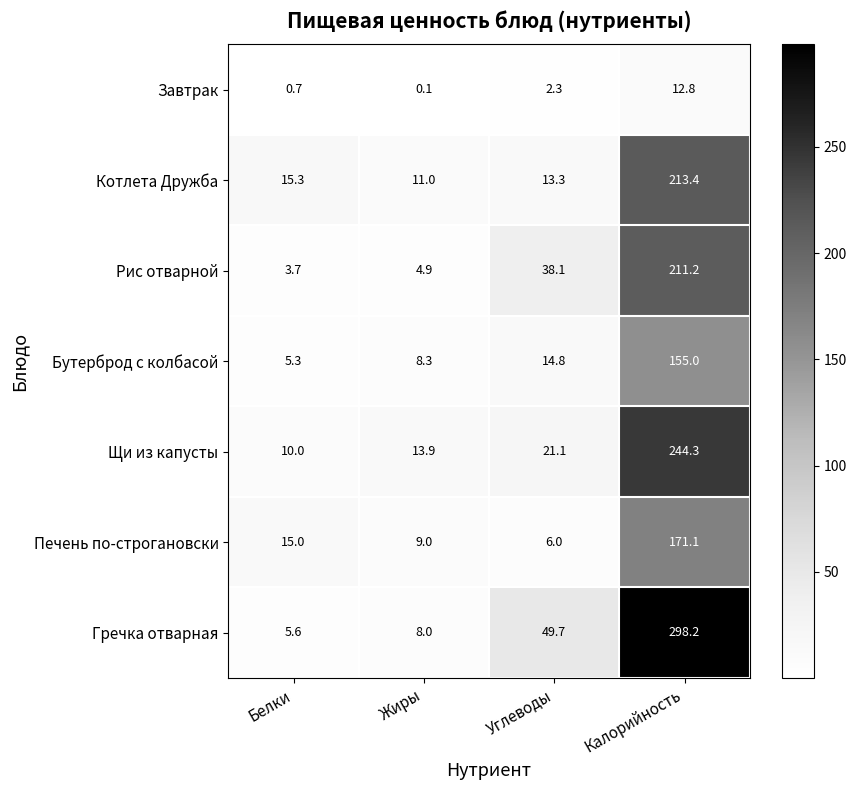

At which label is Завтрак closest to 6?

Углеводы